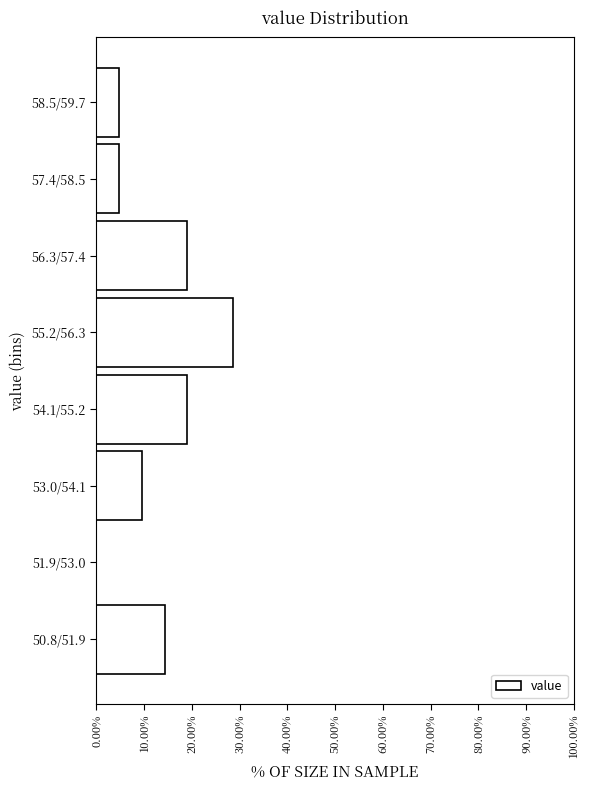

Reading bottom to top, list all the values displayed in this chart.

50.8/51.9=14.3	51.9/53.0=0.0	53.0/54.1=9.5	54.1/55.2=19.0	55.2/56.3=28.6	56.3/57.4=19.0	57.4/58.5=4.8	58.5/59.7=4.8